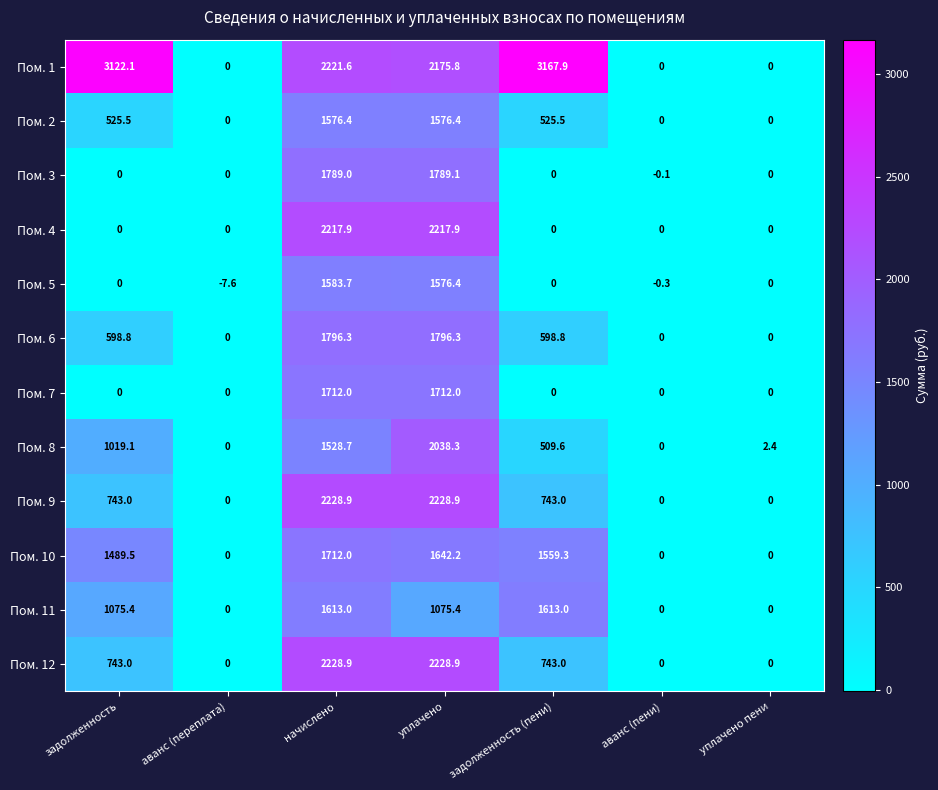

What is the sum of the Пом. 5 values at начислено and уплачено?

3160.1